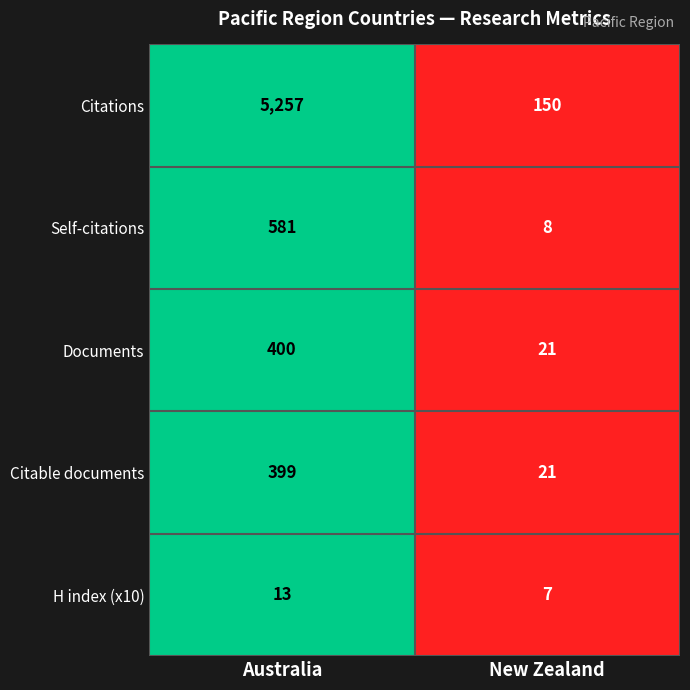

At Australia, list the series in order from largest to smallest.

Citations, Self-citations, Documents, Citable documents, H index (x10)